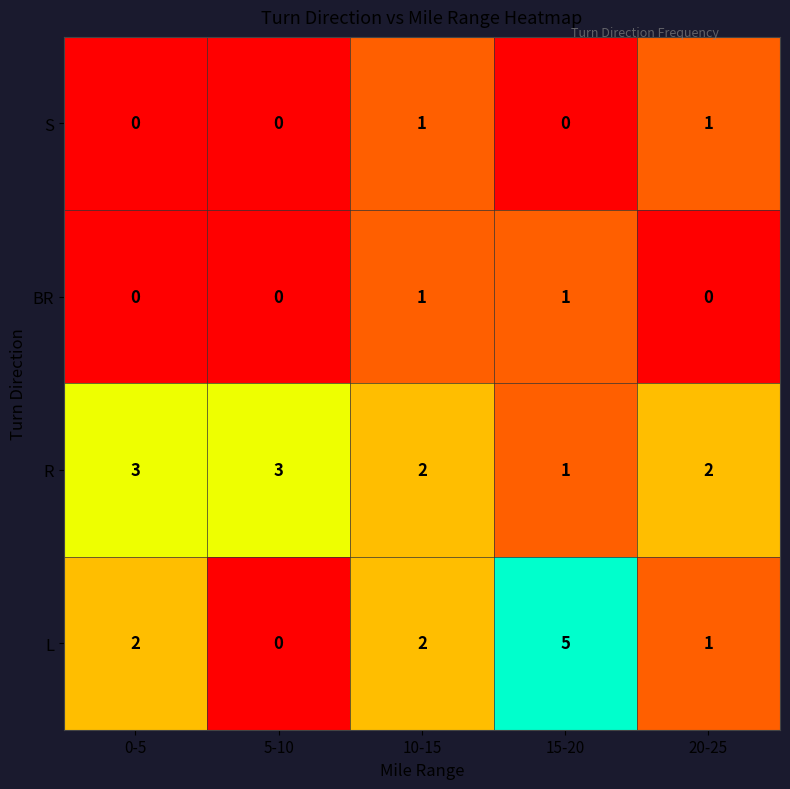

What is the greatest value displayed?

5